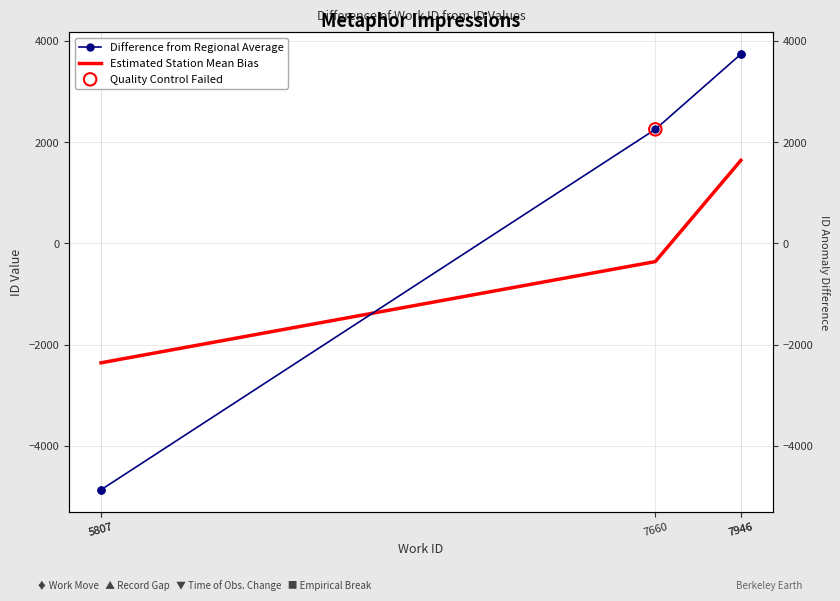

At which category is the sum across all series the highest?

7946